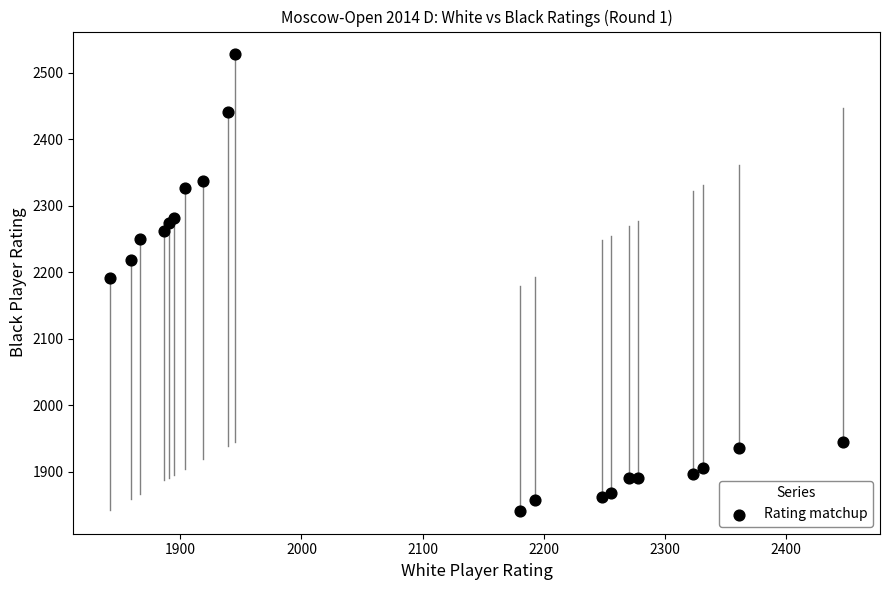

What is the range of X values (max minus min)?

605